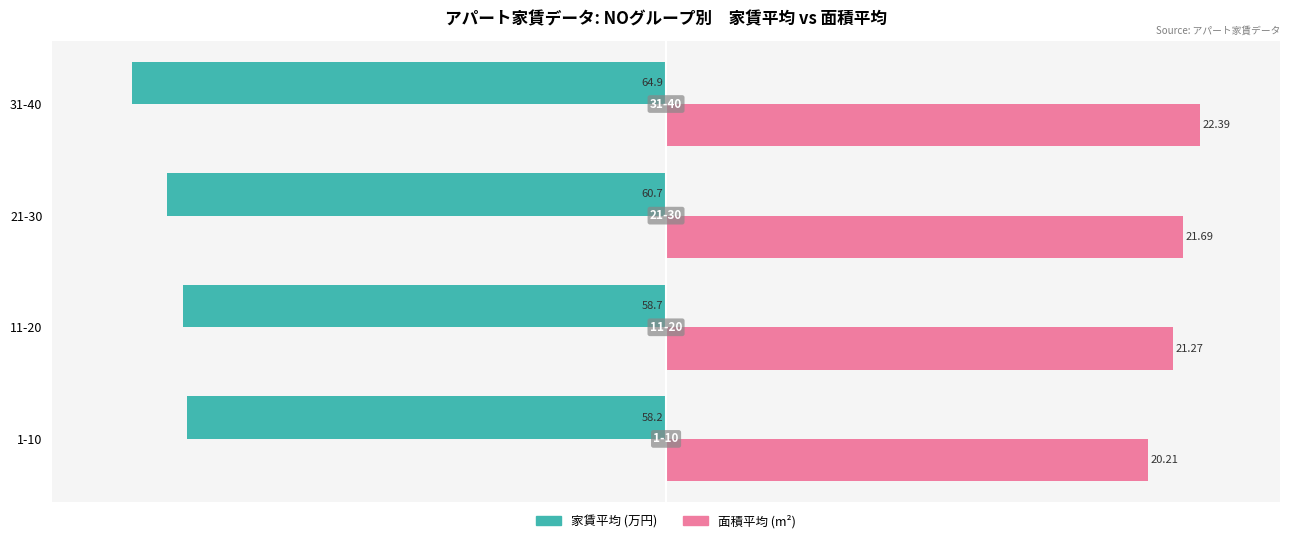

What are all the series names shown in the legend?

家賃平均 (万円), 面積平均 (m²)